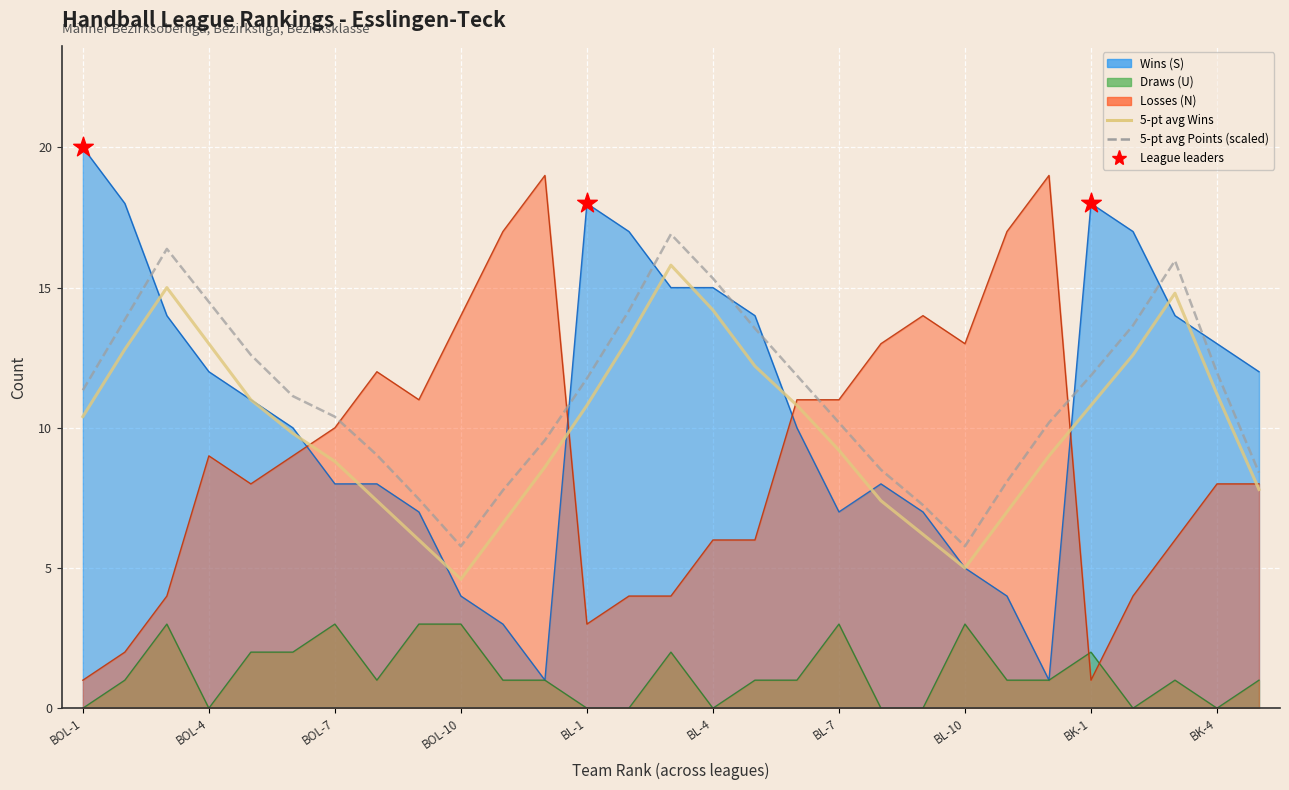

Which series reaches the maximum Y coordinate?

Wins (S)